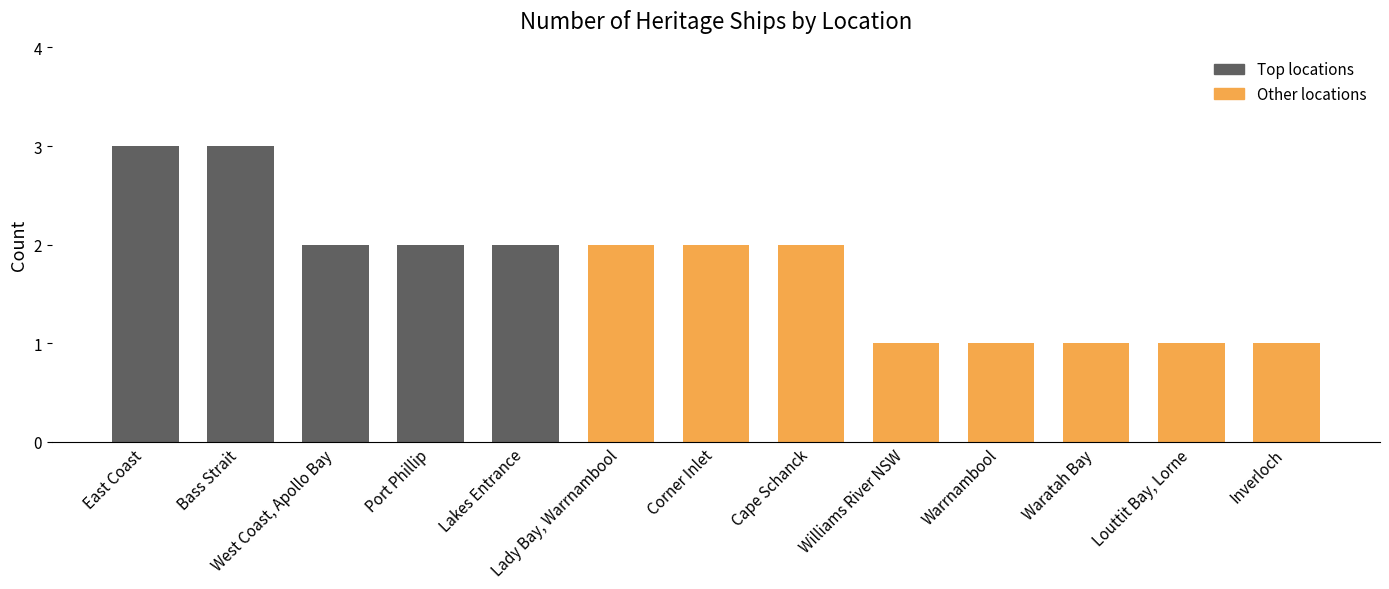

What is the label of the 6th bar from the right?

Cape Schanck